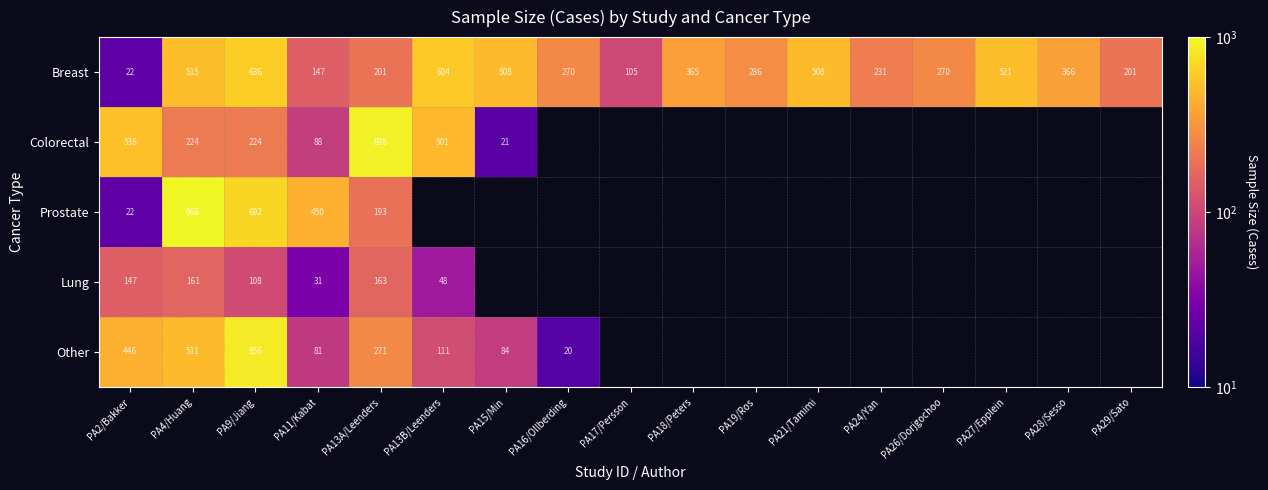

True or false: Colorectal has a value of 538 at PA2/Bakker.

True